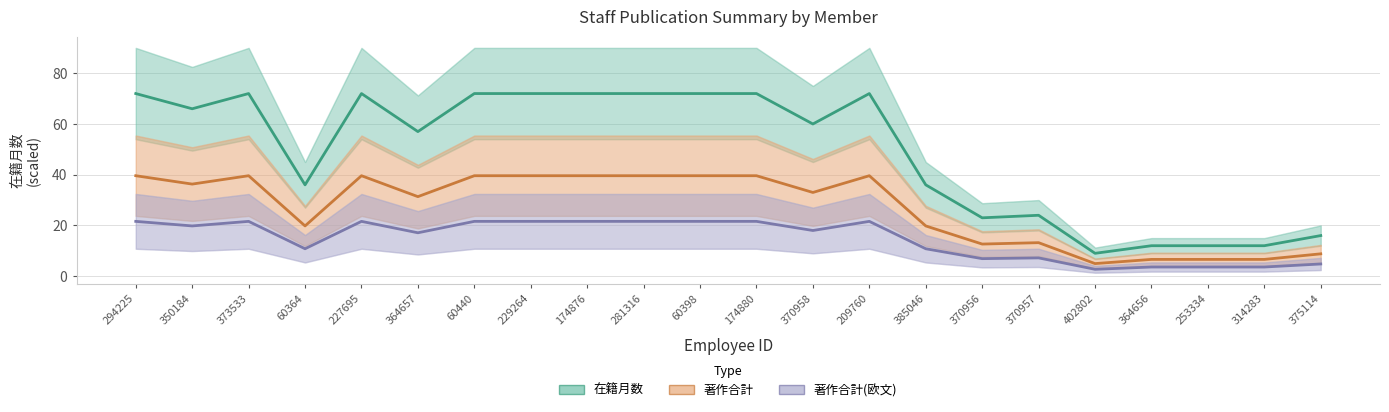

Where is 著作合計 nearest to the value 22?

60364